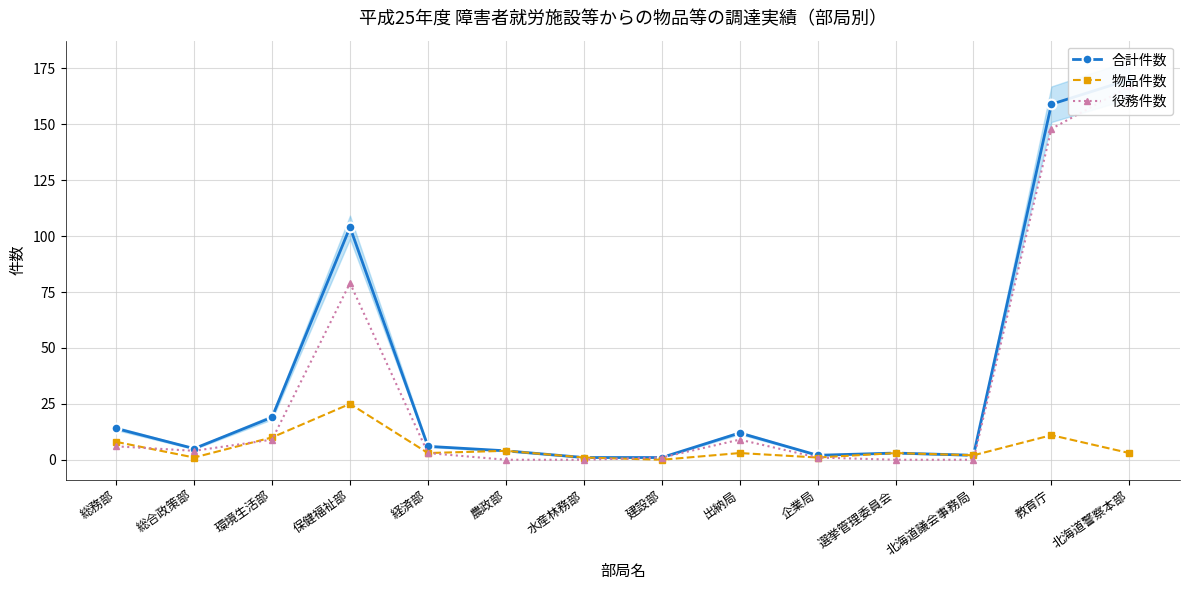

Which series has the widest spread of values?

合計件数